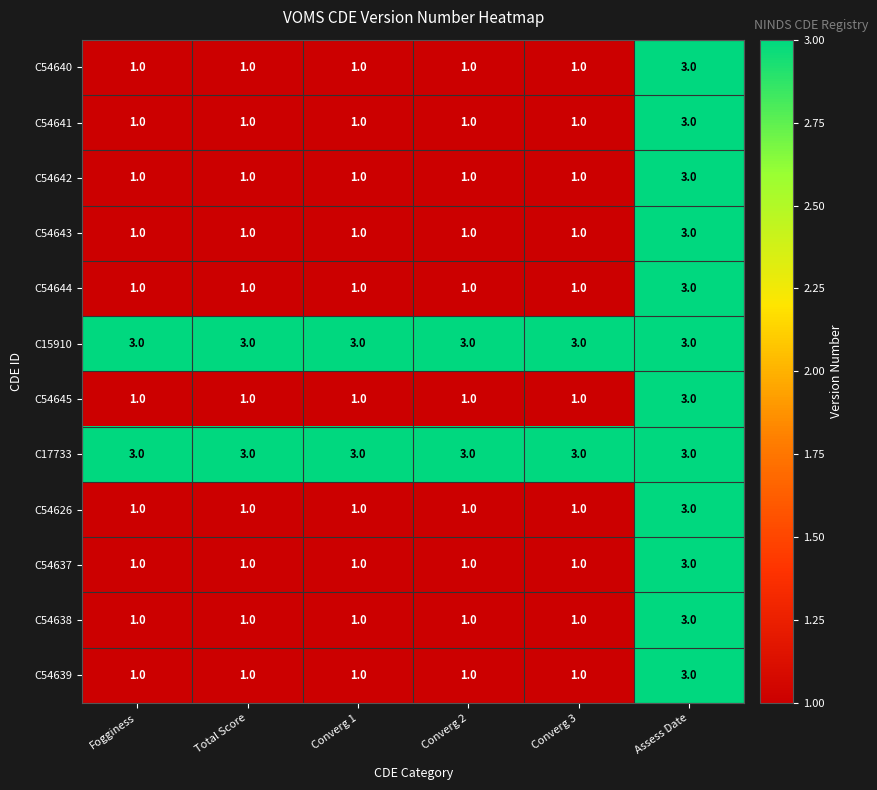

How many values in the C54639 series exceed 1?

1